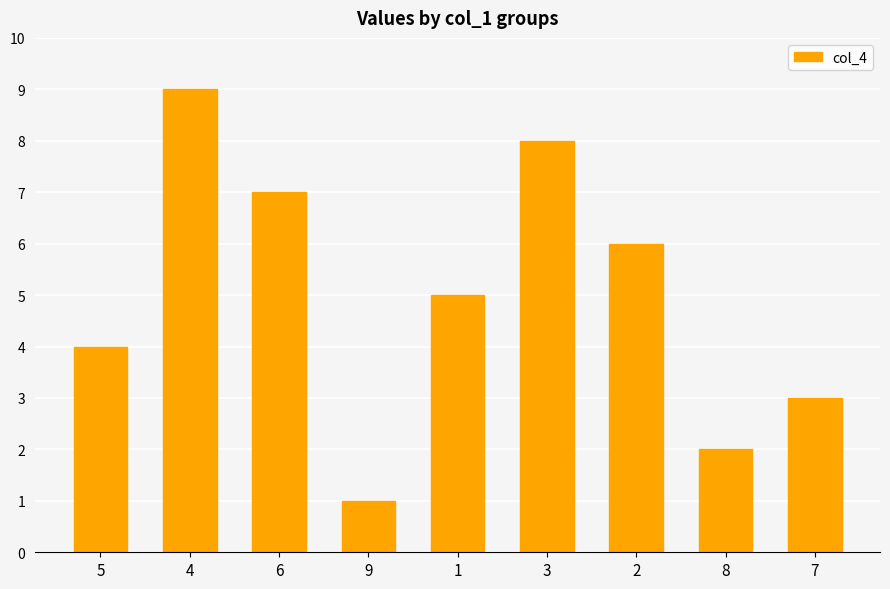

Rank the categories by value from highest to lowest.

4, 3, 6, 2, 1, 5, 7, 8, 9